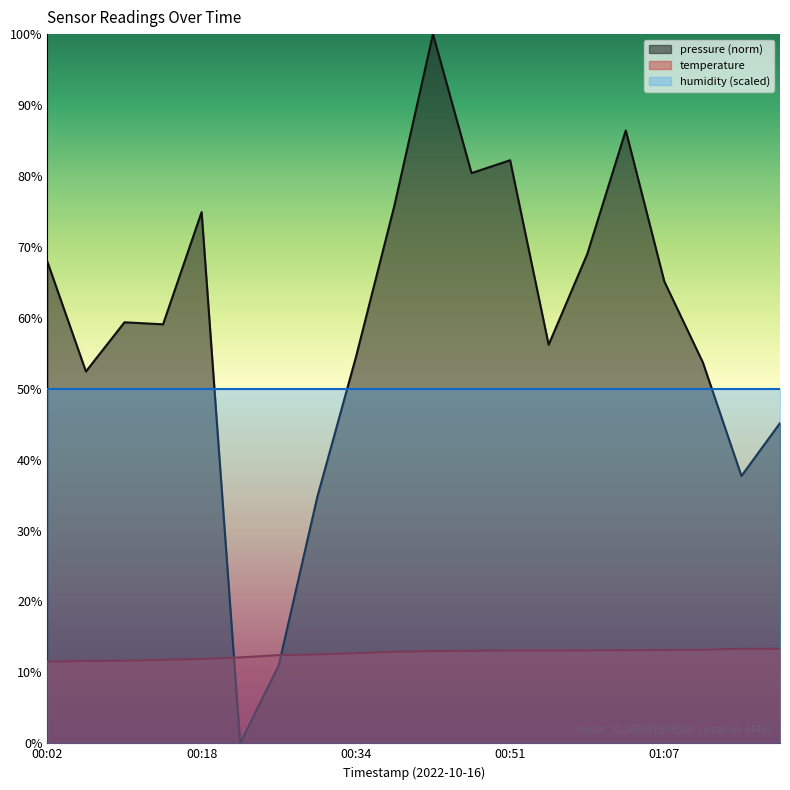

What value does the temperature series have at 00:59?

13.1